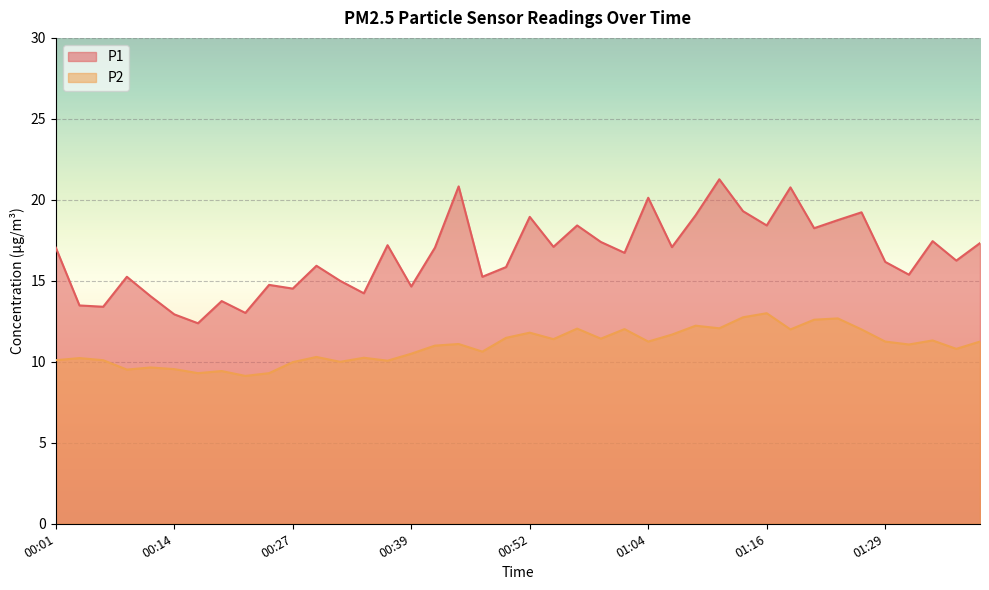

True or false: P2 and P1 intersect in this chart.

False